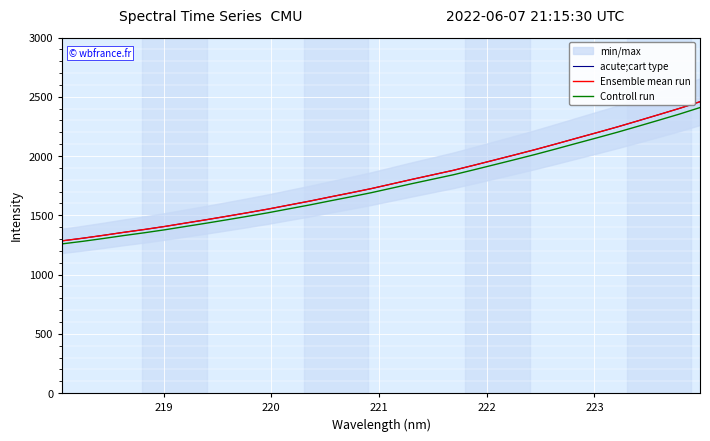

Which series has the largest total across all categories?

acute;cart type